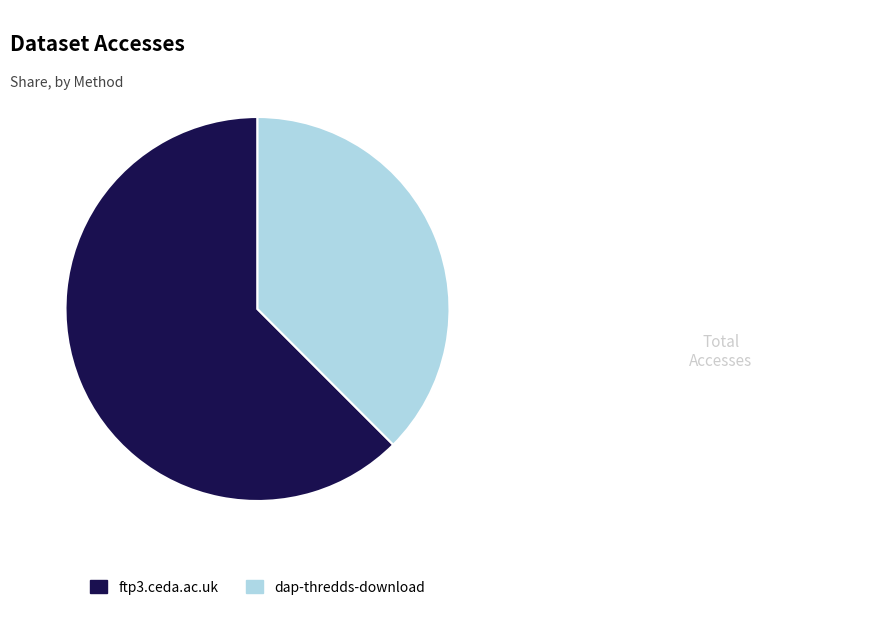

Which category has the smallest portion of the pie?

dap-thredds-download